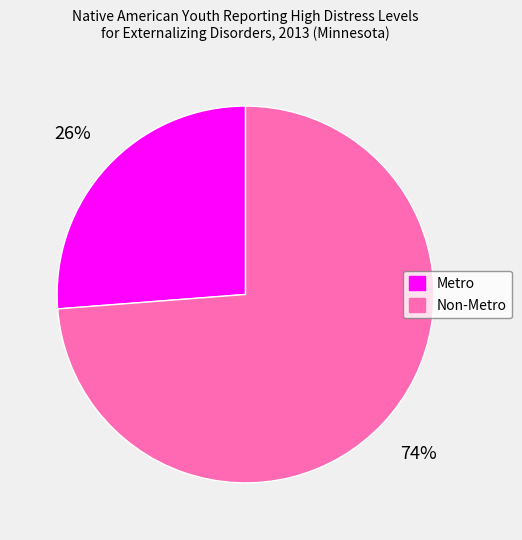

What is the largest slice in the pie chart?

Non-Metro